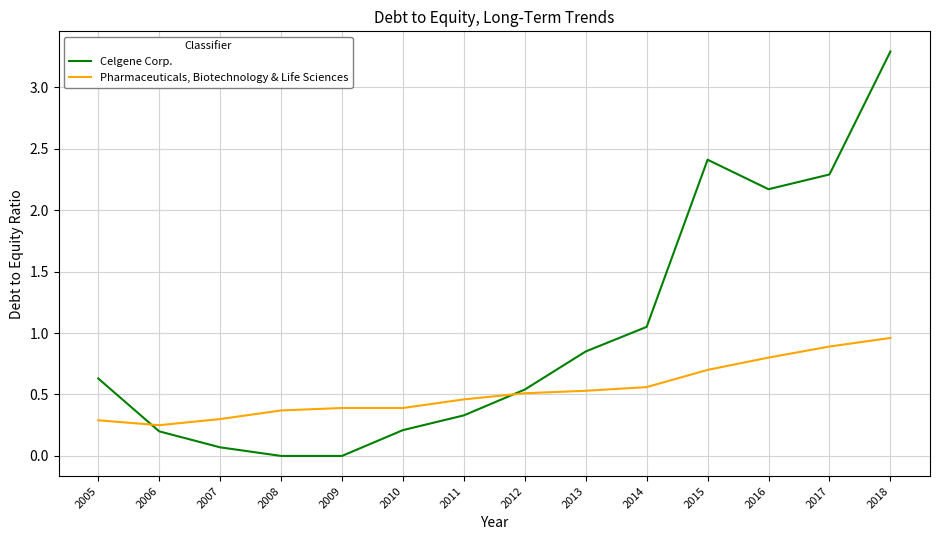

List the series in order of their peak value, lowest first.

Pharmaceuticals, Biotechnology & Life Sciences, Celgene Corp.